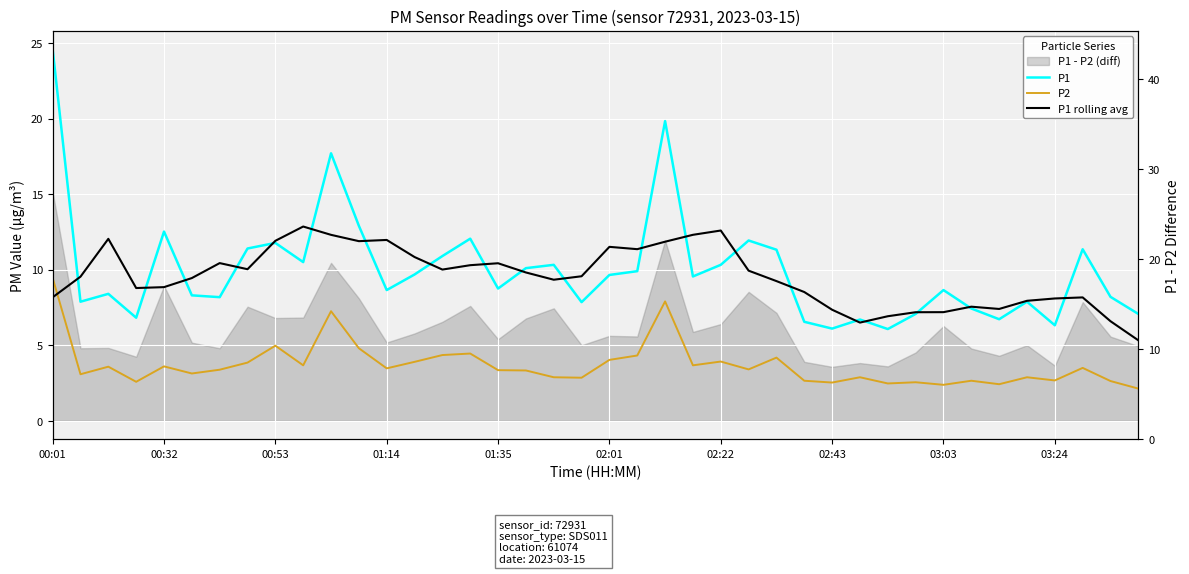

Which series has the largest total across all categories?

P1